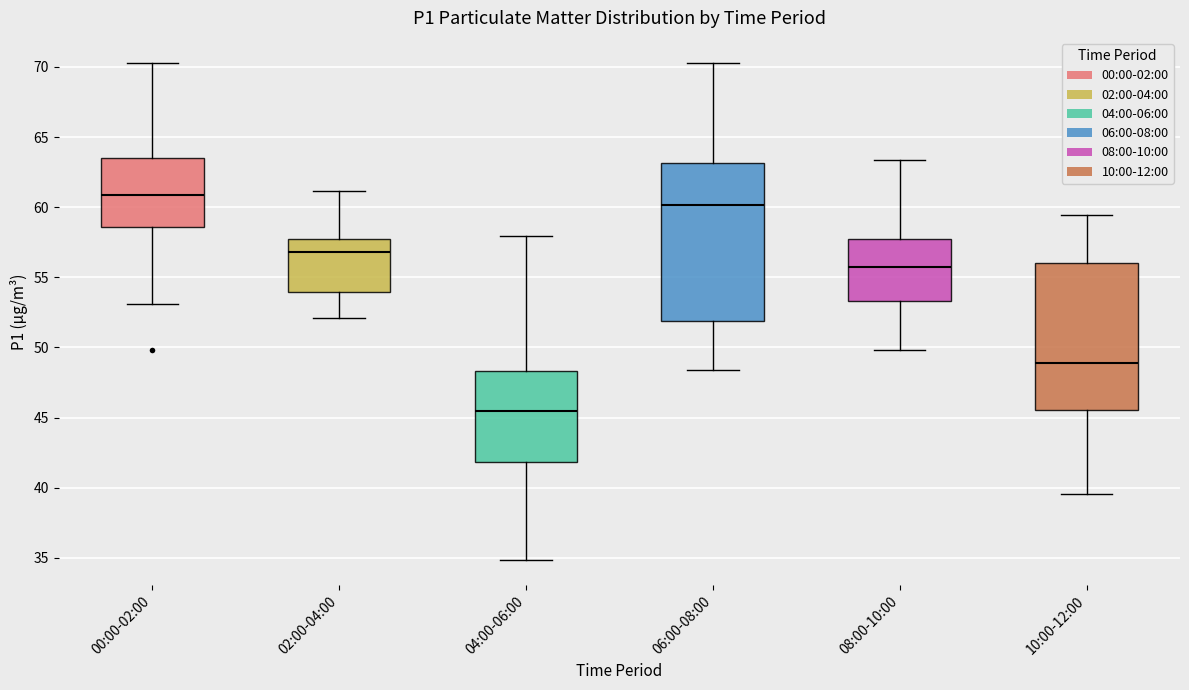

Where does the upper whisker of the box for 10:00-12:00 end on the y-axis? The values are not printed on the chart, so give them approximately, as read against the axis.

59.5